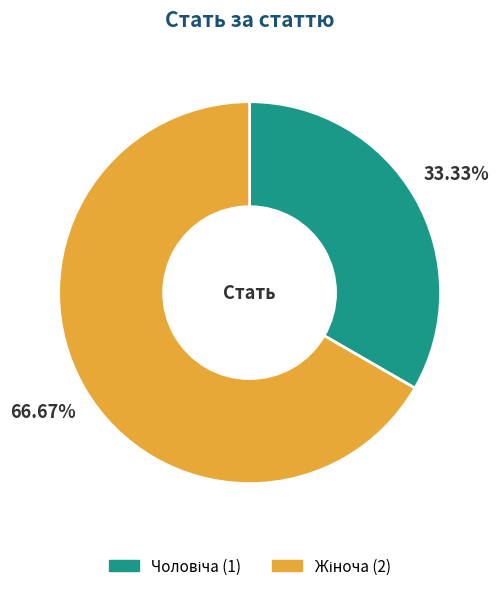

Is there a majority slice in this chart?

Yes